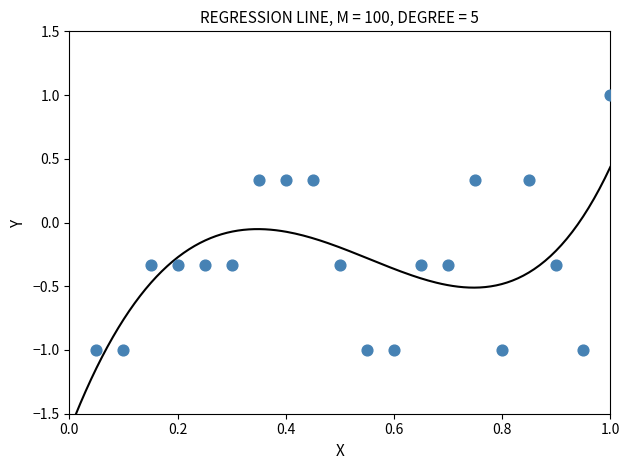

What is the range of X values (max minus min)?

0.9